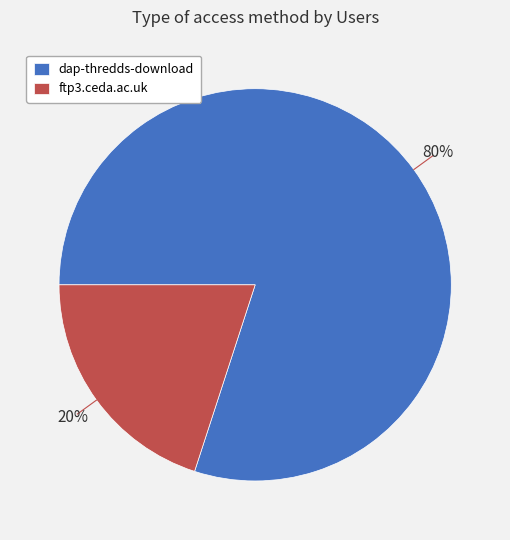

Do ftp3.ceda.ac.uk and dap-thredds-download together represent more than half of the pie?

Yes